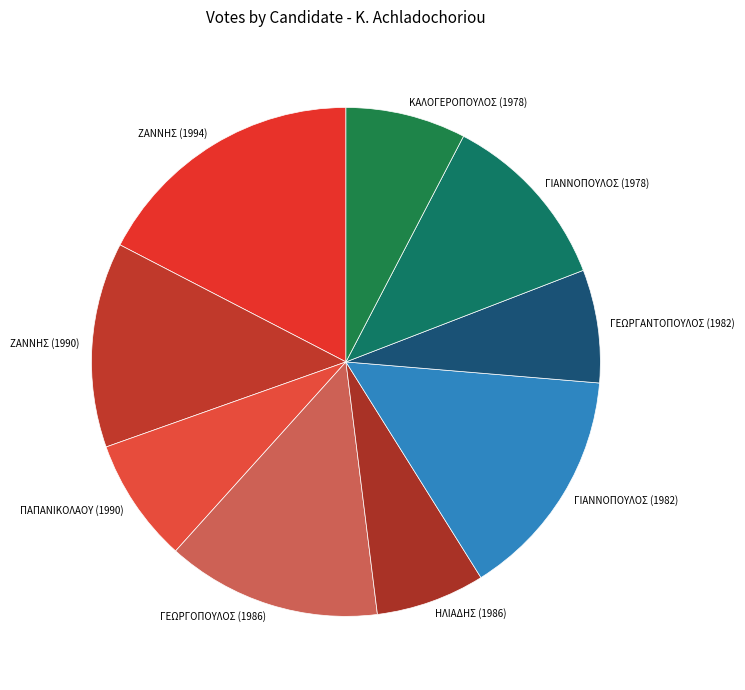

True or false: ΖΑΝΝΗΣ (1994) accounts for 4% of the total.

False